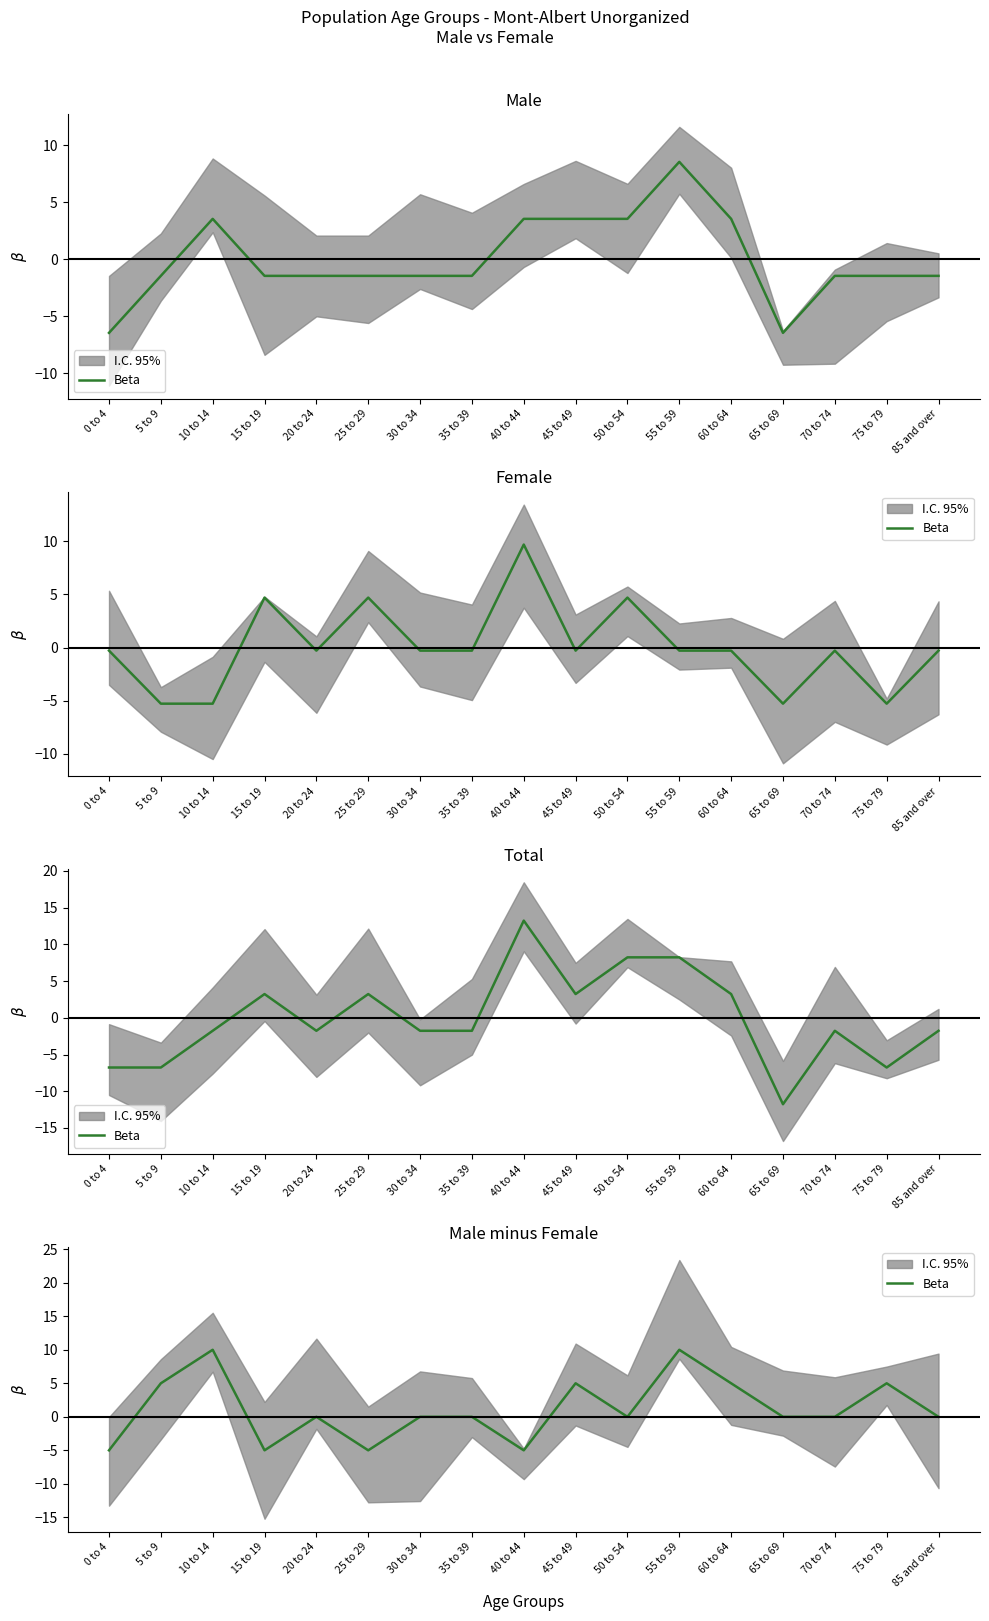

Reading right to left, what are all the values shown in this chart?

85 and over=0	75 to 79=5	70 to 74=0	65 to 69=0	60 to 64=5	55 to 59=10	50 to 54=0	45 to 49=5	40 to 44=-5	35 to 39=0	30 to 34=0	25 to 29=-5	20 to 24=0	15 to 19=-5	10 to 14=10	5 to 9=5	0 to 4=-5